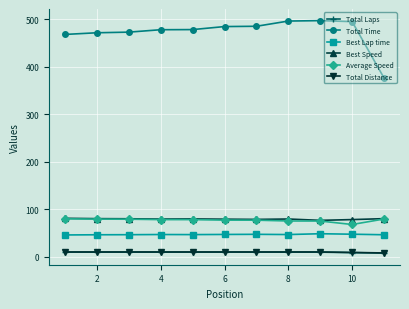

What is the minimum value for Best Speed?

76.8